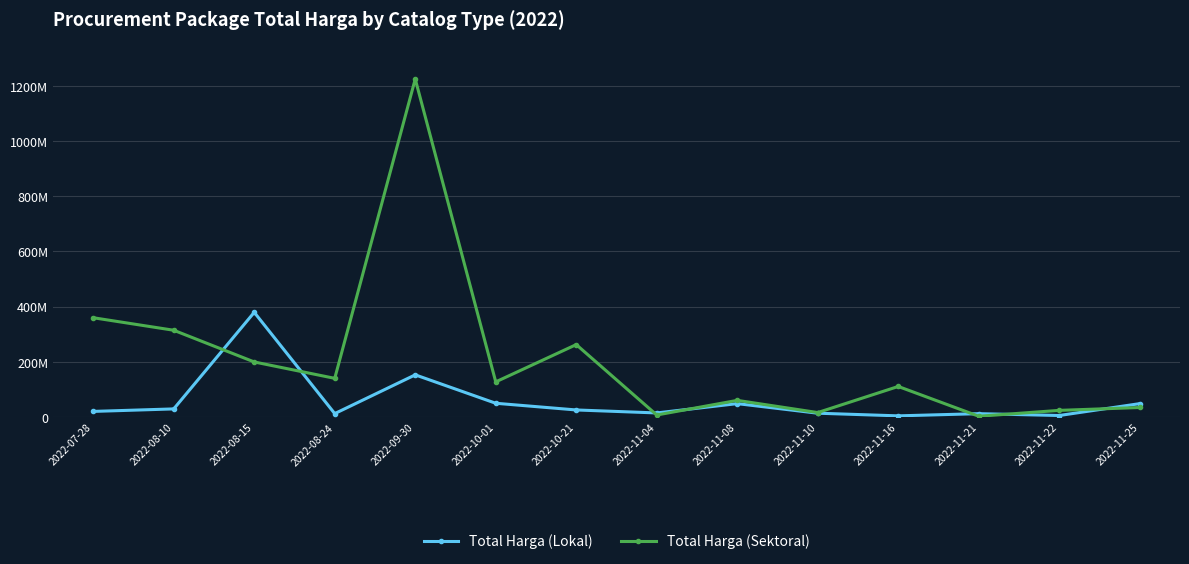

True or false: Total Harga (Lokal) and Total Harga (Sektoral) intersect in this chart.

True